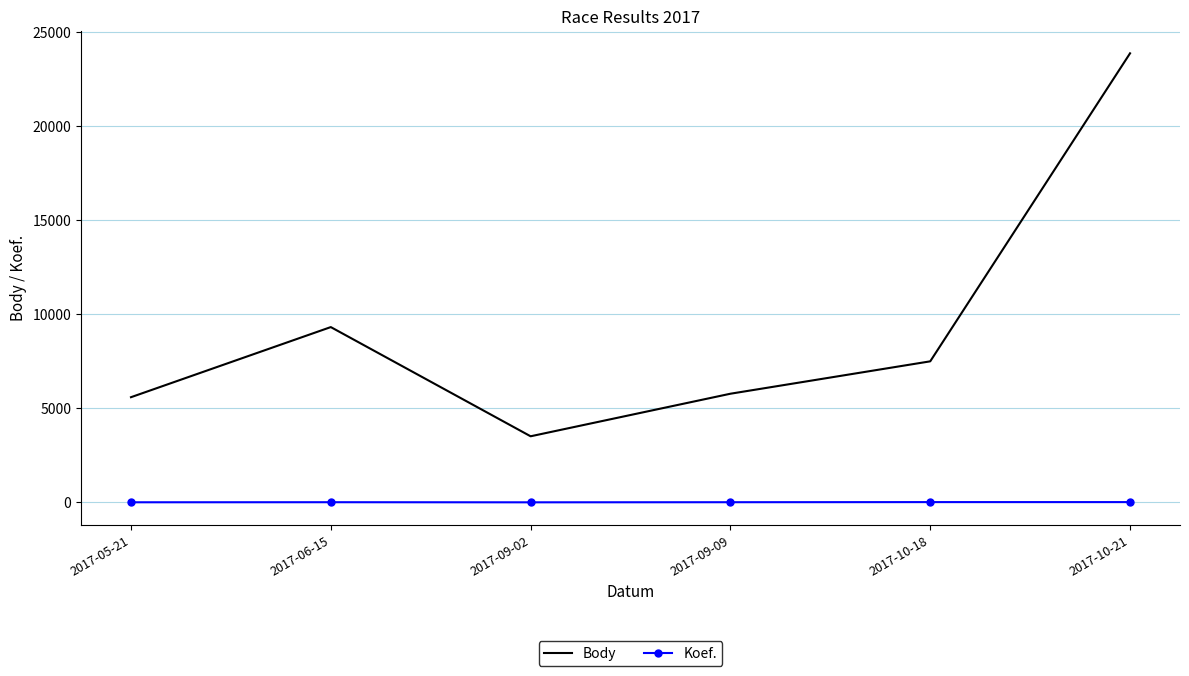

What are all the series names shown in the legend?

Body, Koef.